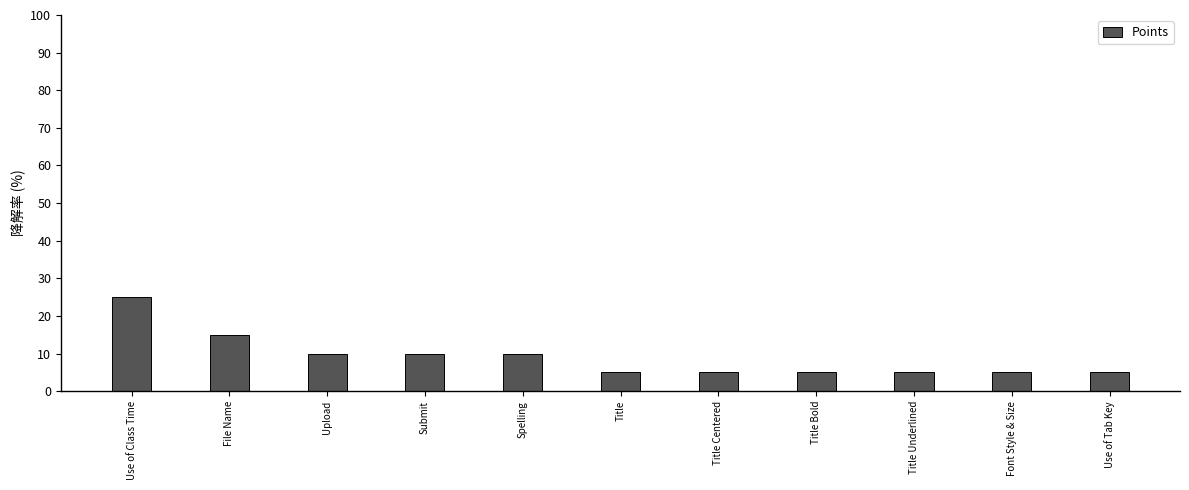

What is the difference between the values at File Name and Use of Class Time?

10